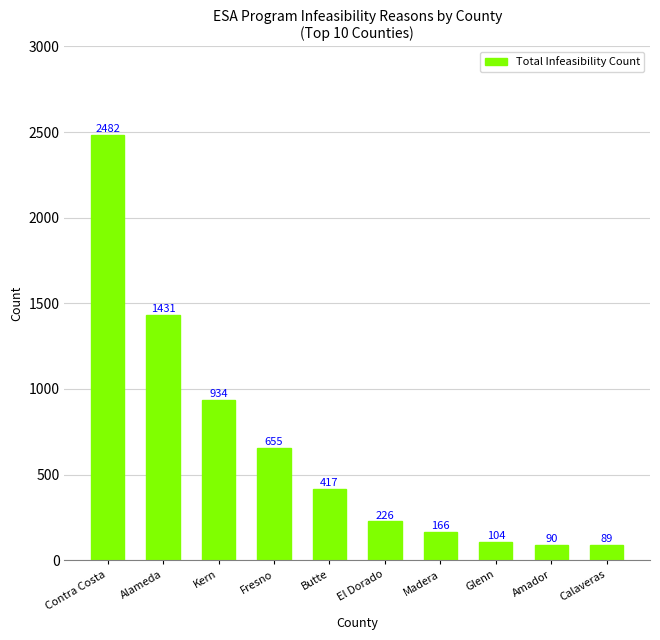

Is it true that the value at Glenn is 104?

True